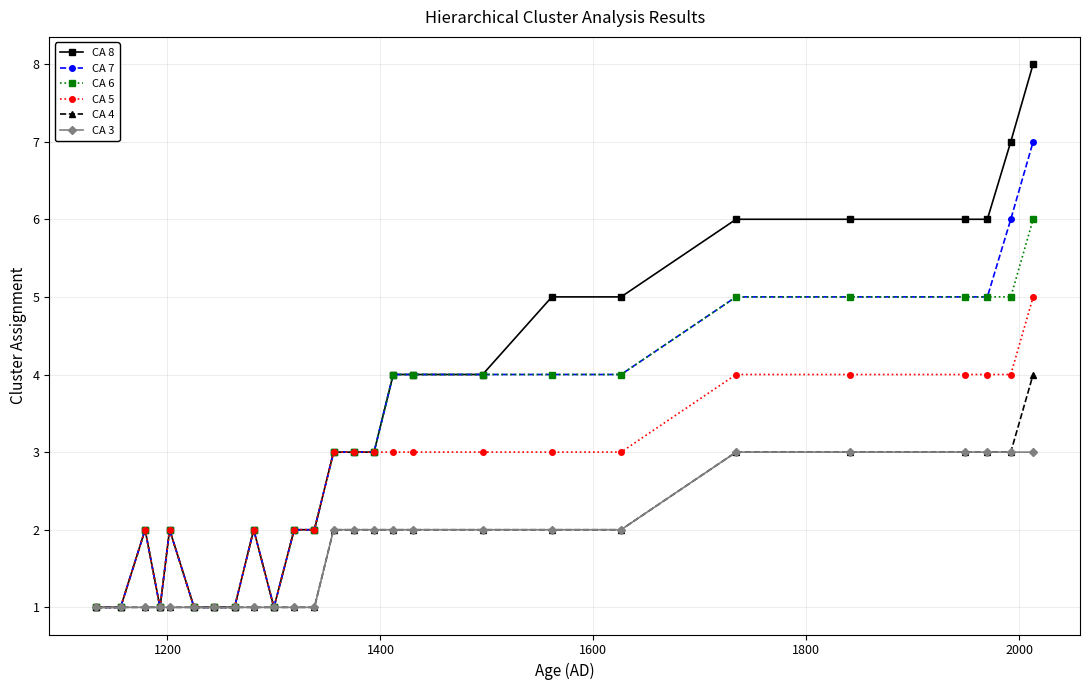

True or false: CA 8 has more than 1 interior local peaks.

True